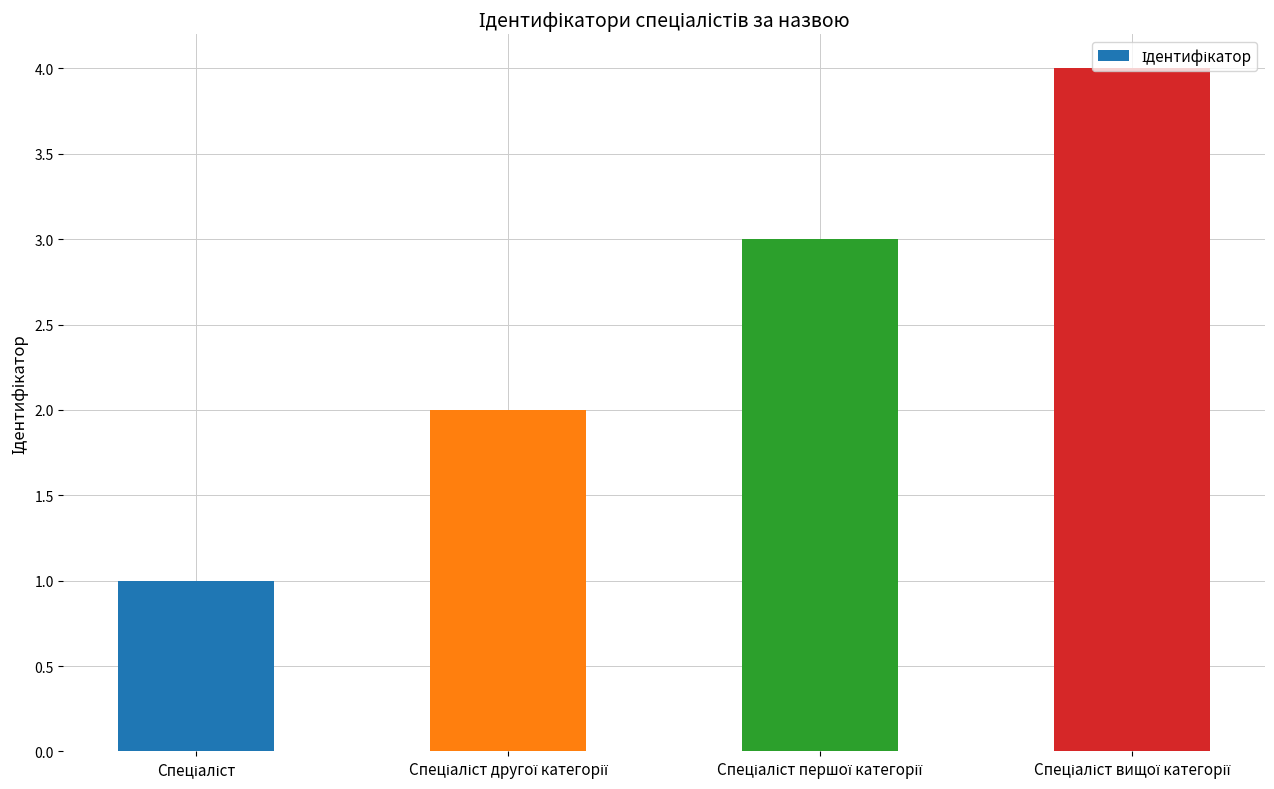

What is the greatest value displayed?

4